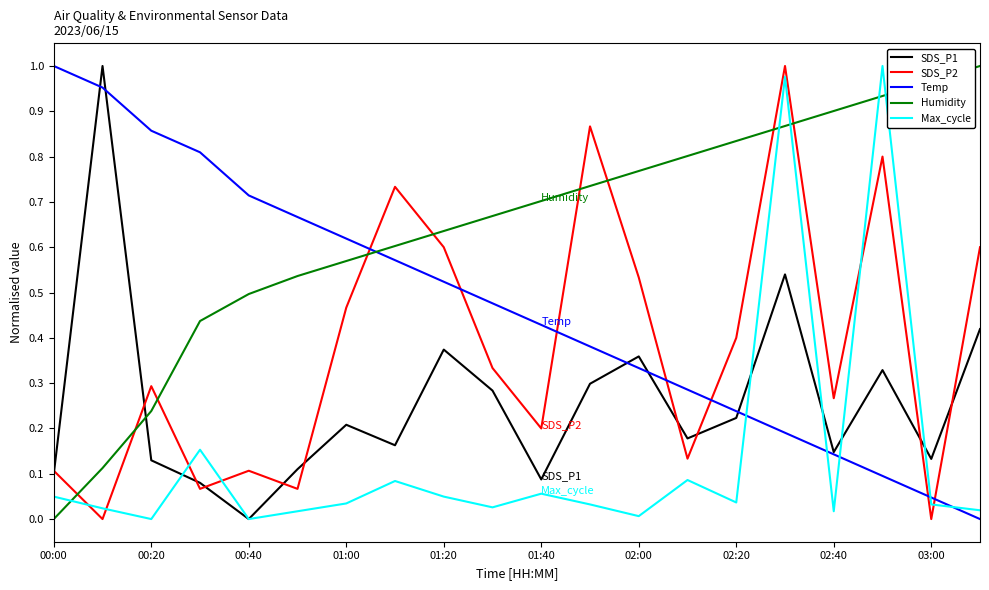

Which series has the largest total across all categories?

Humidity